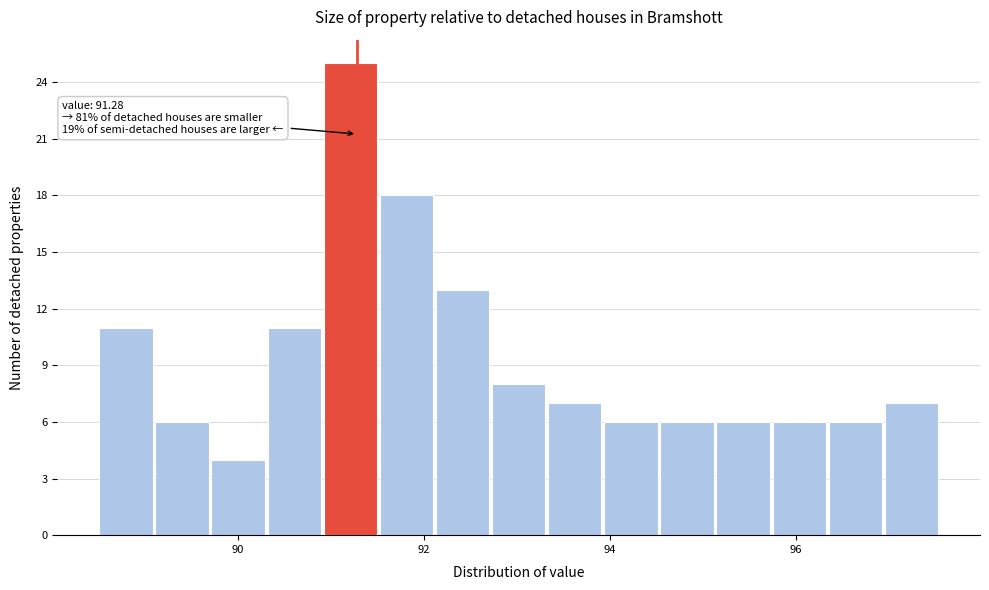

Around what value on the x-axis is the tallest bar? Give the approximate position of its centre, as read against the axis.

91.2